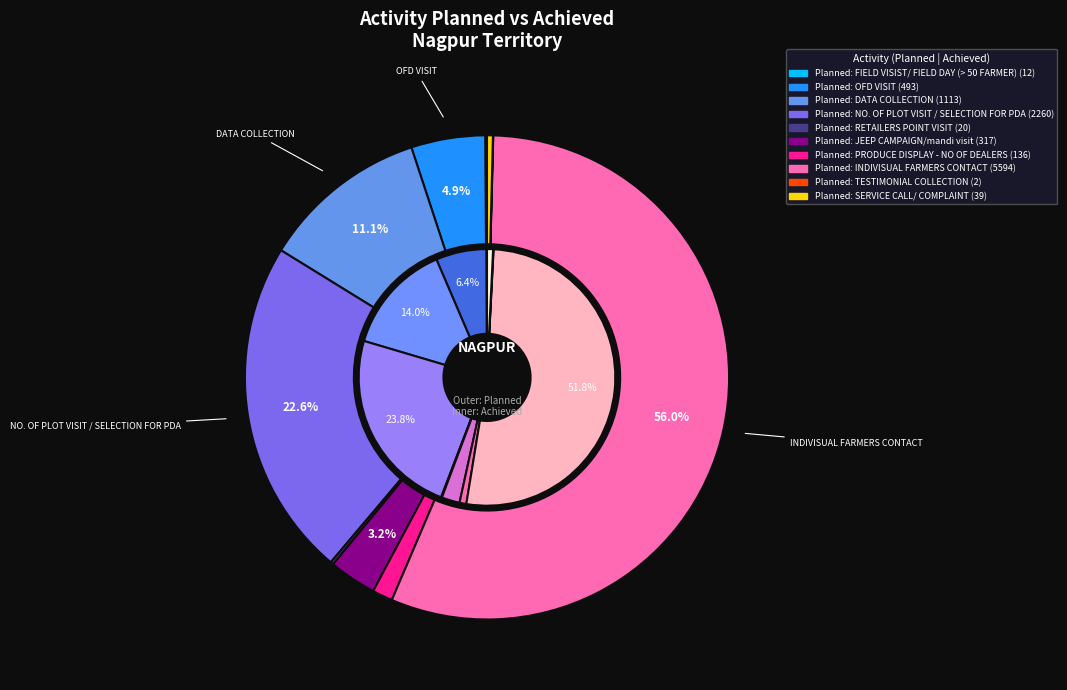

Is the sum of NO. OF PLANNED ACTIVITY and NO. OF ACTIVITY ACHIEVED greater than half?

Yes